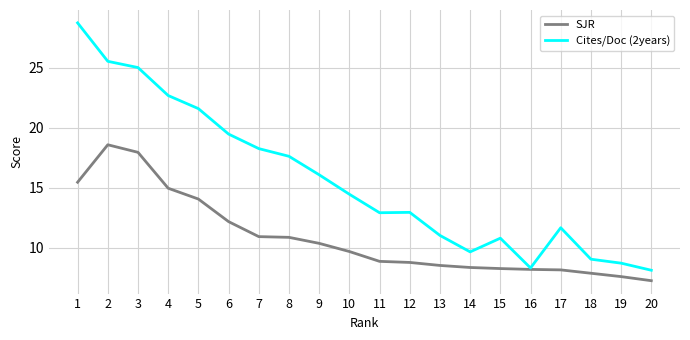

Count the number of data series in this chart.

2